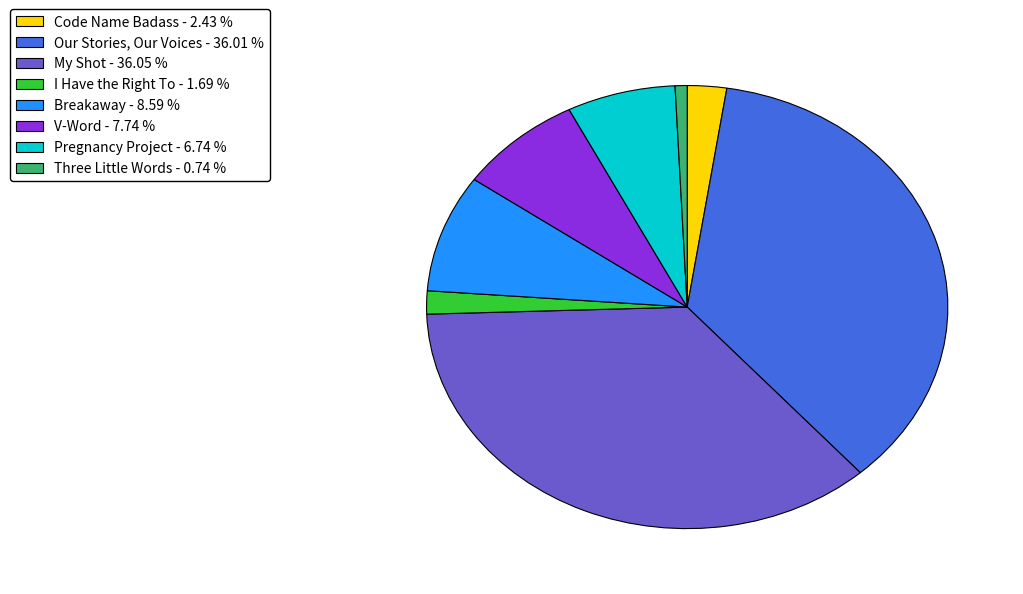

True or false: Three Little Words accounts for 14% of the total.

False